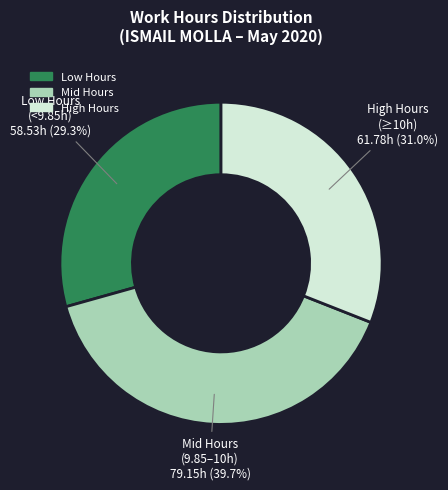

Is there a majority slice in this chart?

No